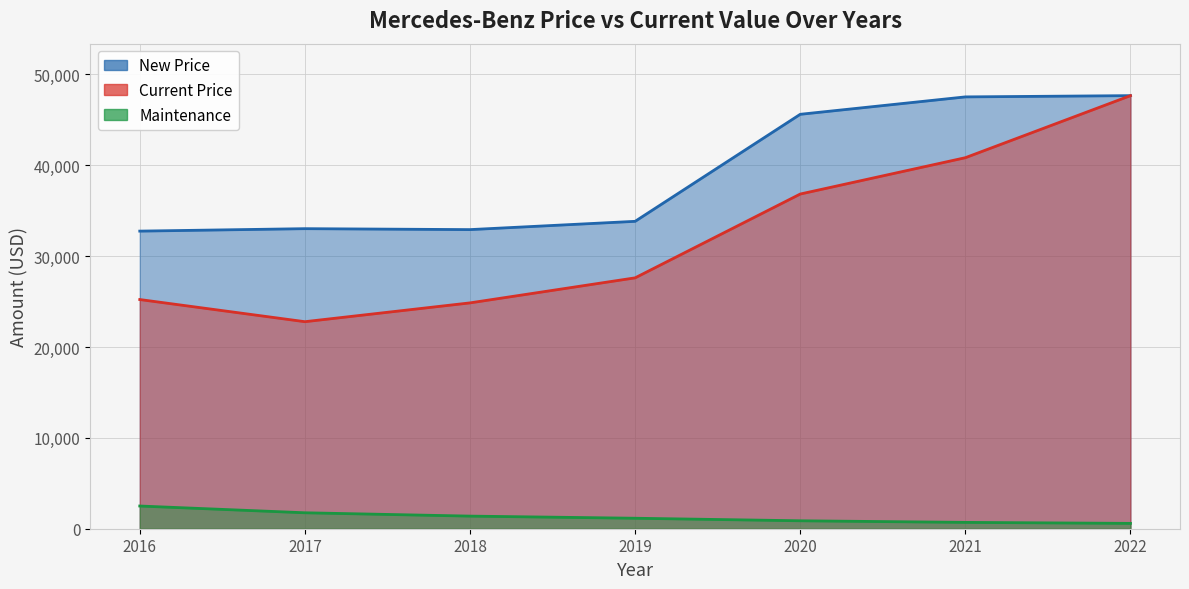

What are all the series names shown in the legend?

New Price, Current Price, Maintenance